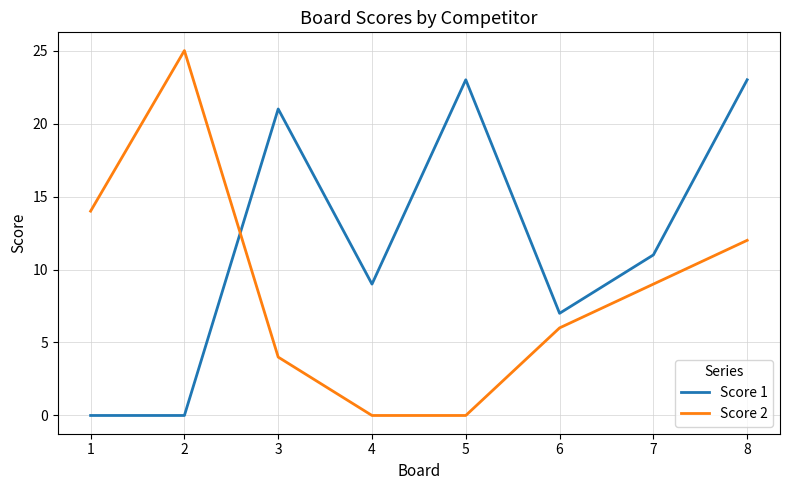

Reading left to right, list all the values displayed in this chart.

Score 1: 1=0	2=0	3=21	4=9	5=23	6=7	7=11	8=23
Score 2: 1=14	2=25	3=4	4=0	5=0	6=6	7=9	8=12